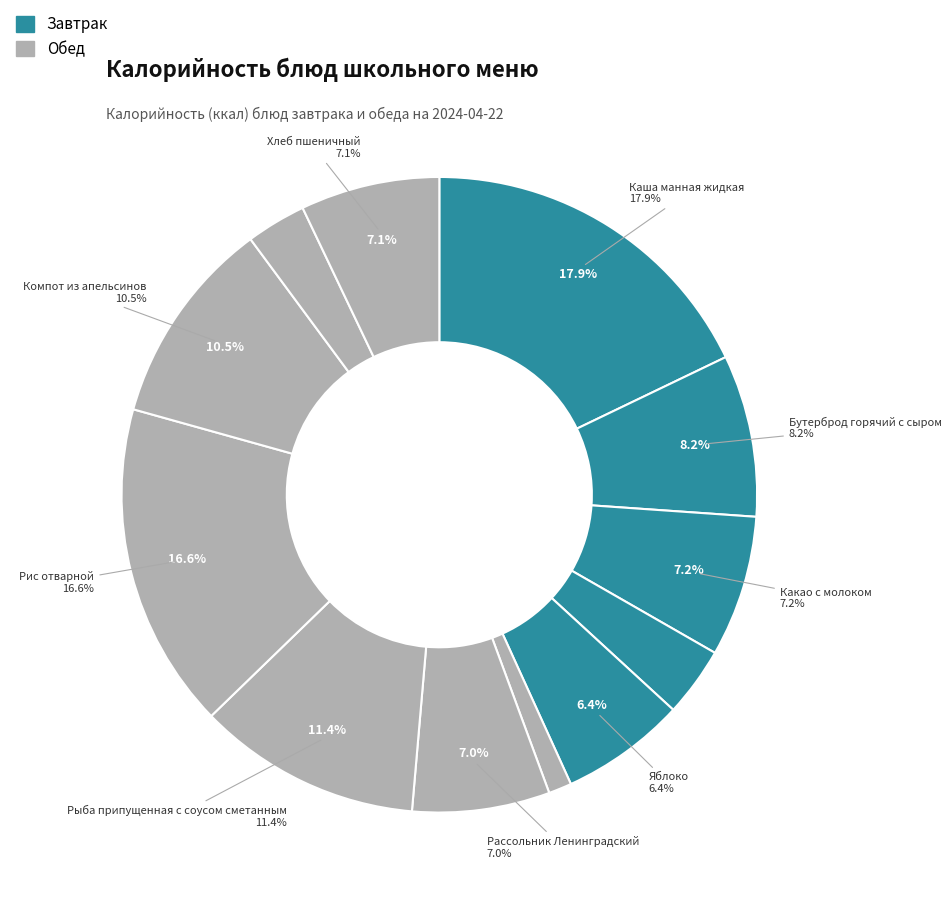

What is the smallest slice in the pie chart?

Свежий помидор в нарезке